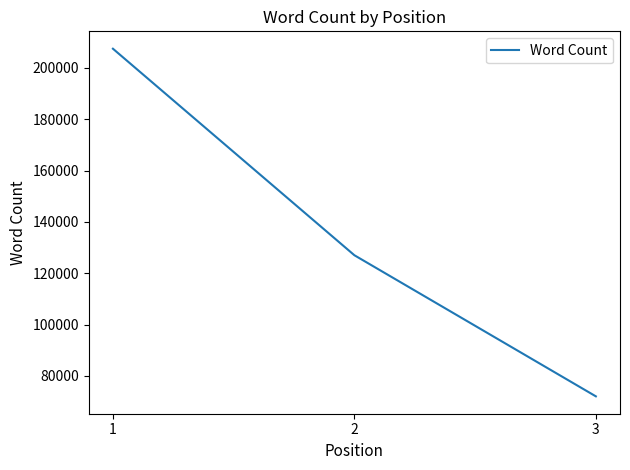

Where does the data first go above 127000?

1